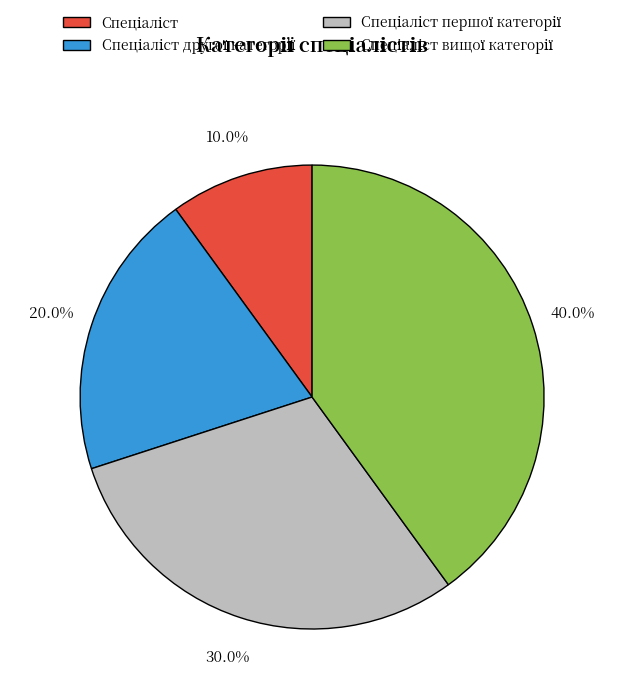

How many slices are in this pie chart?

4